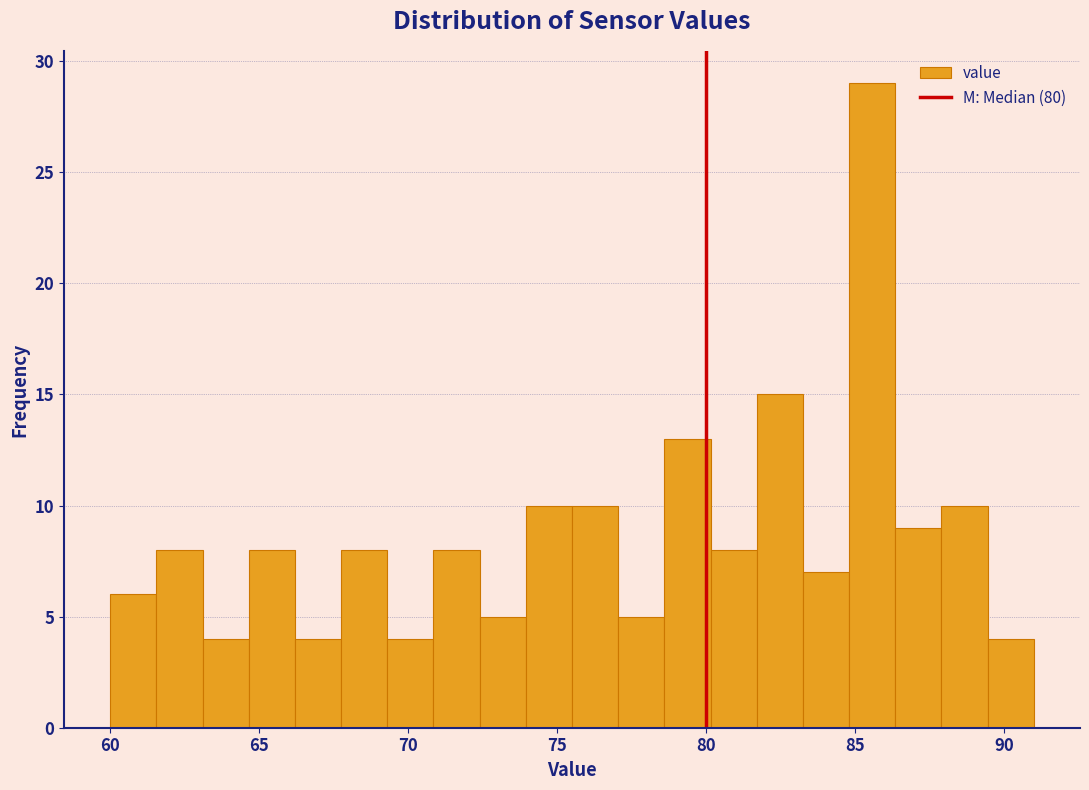

Around what value on the x-axis is the tallest bar? Give the approximate position of its centre, as read against the axis.

85.5